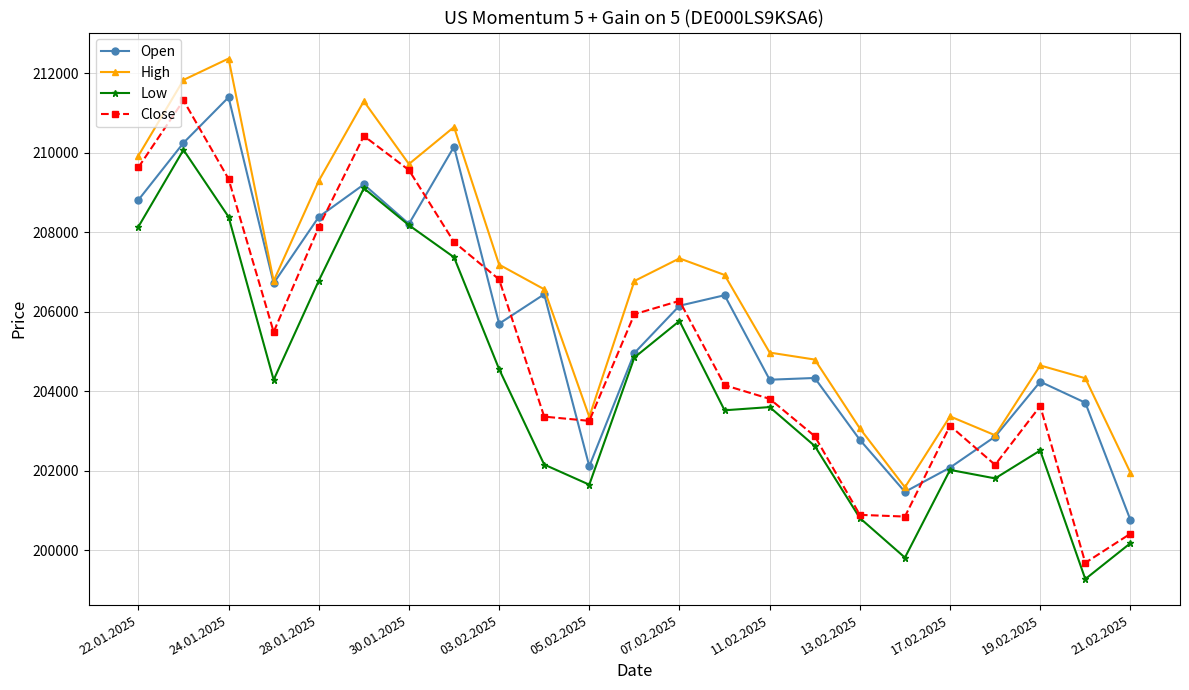

Rank the series by their average value, from lowest to highest.

Low, Close, Open, High